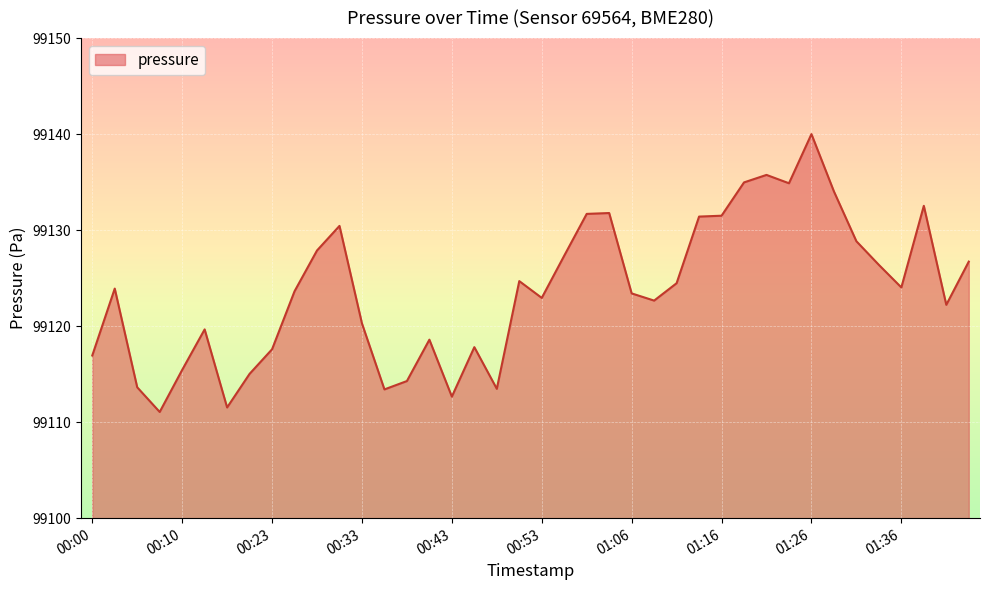

What is the ratio of the value at 00:31 to the value at 00:26?

1.0